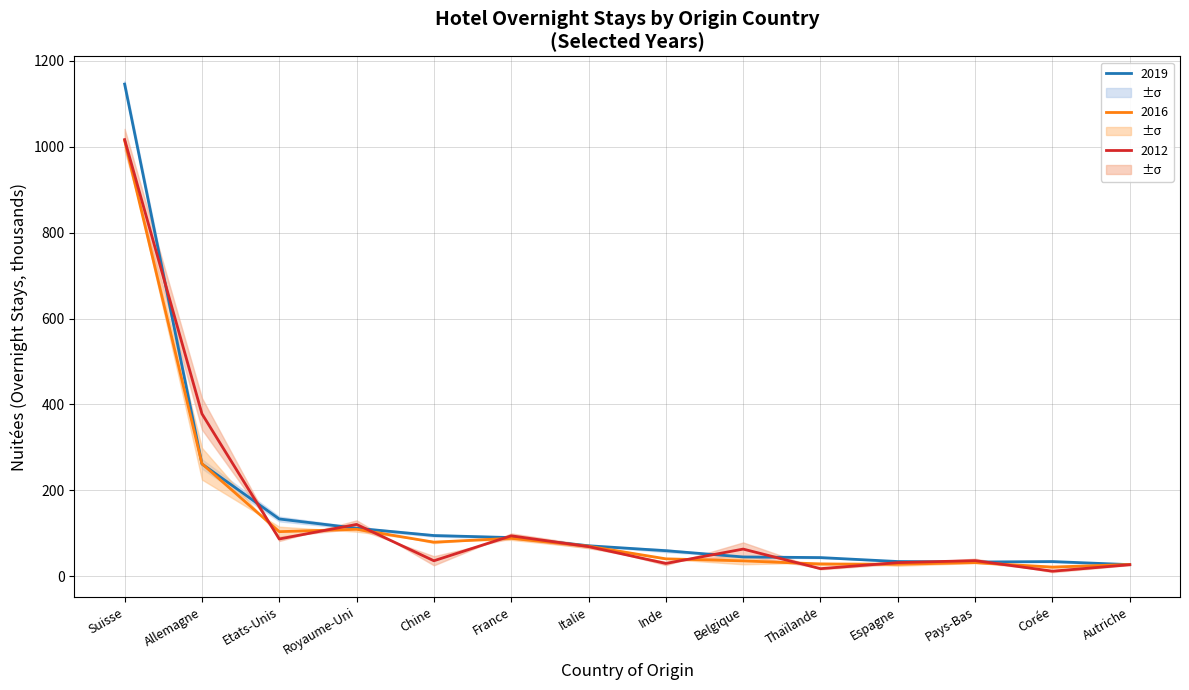

How many lines are shown in the chart?

3